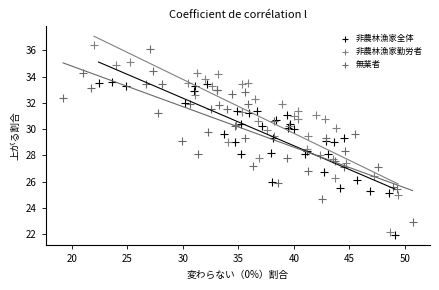

Which series has the widest spread of Y values?

非農林漁家勤労者